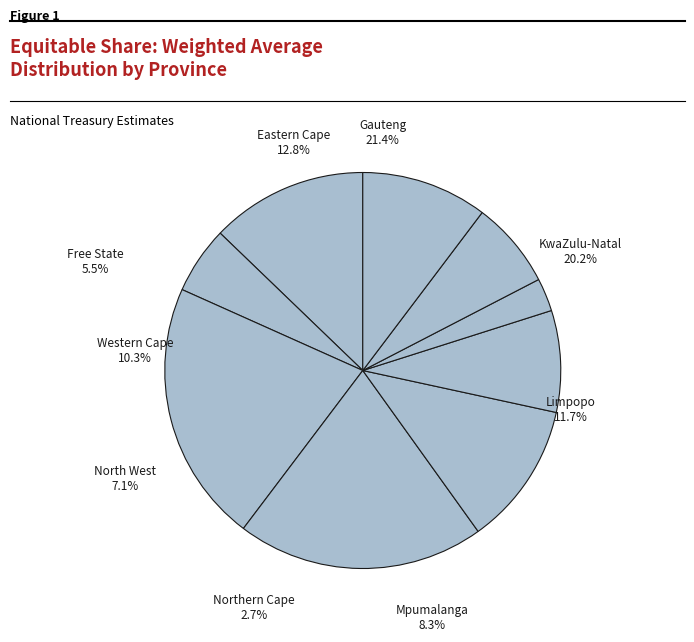

Is the sum of KwaZulu-Natal and Northern Cape greater than half?

No